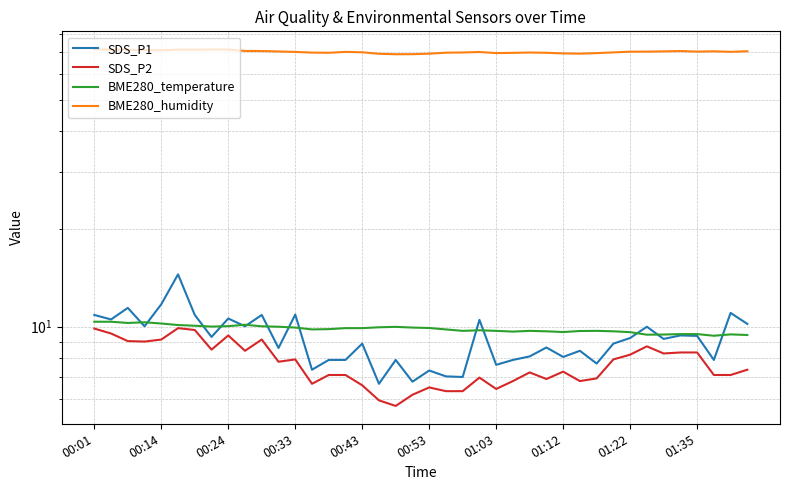

What is the highest value of the SDS_P2 series?

9.9